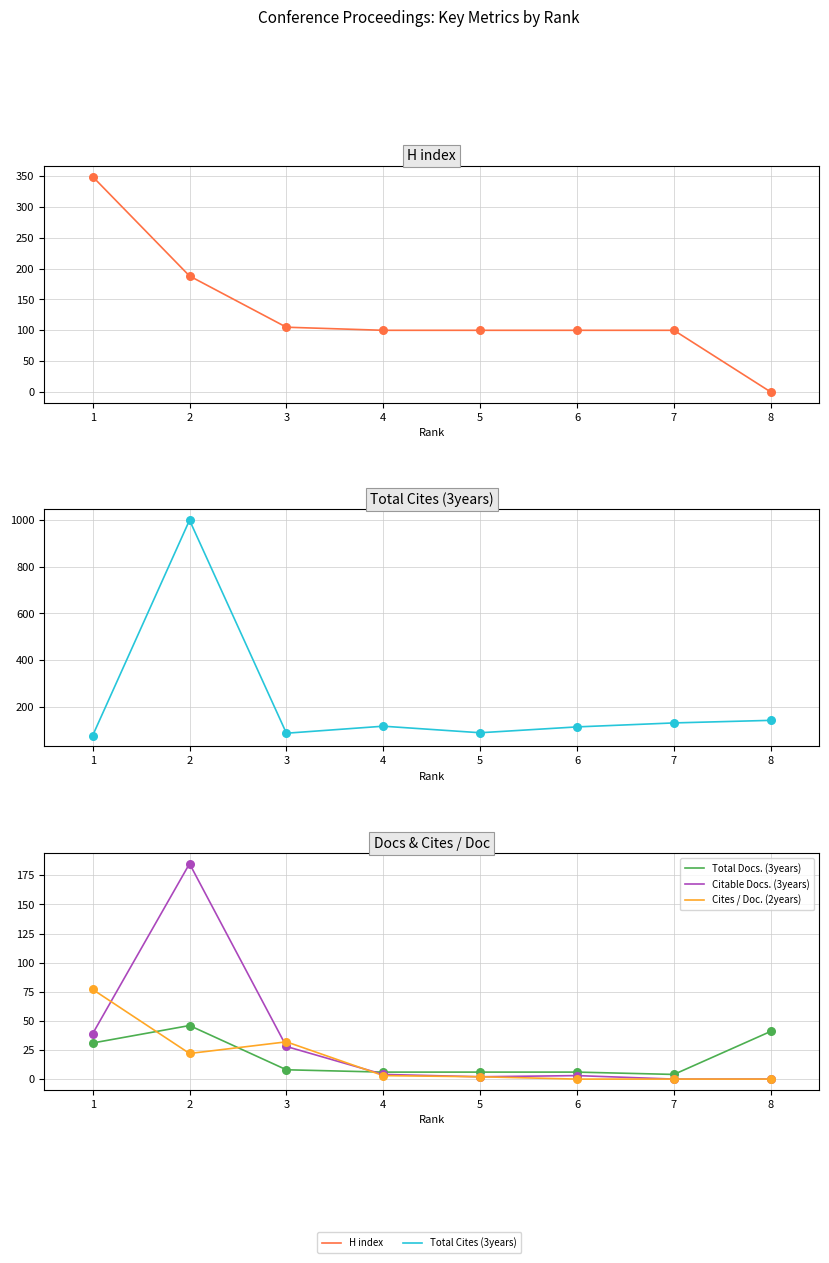

Which series has the largest Y range (max minus min)?

Total Cites (3years)